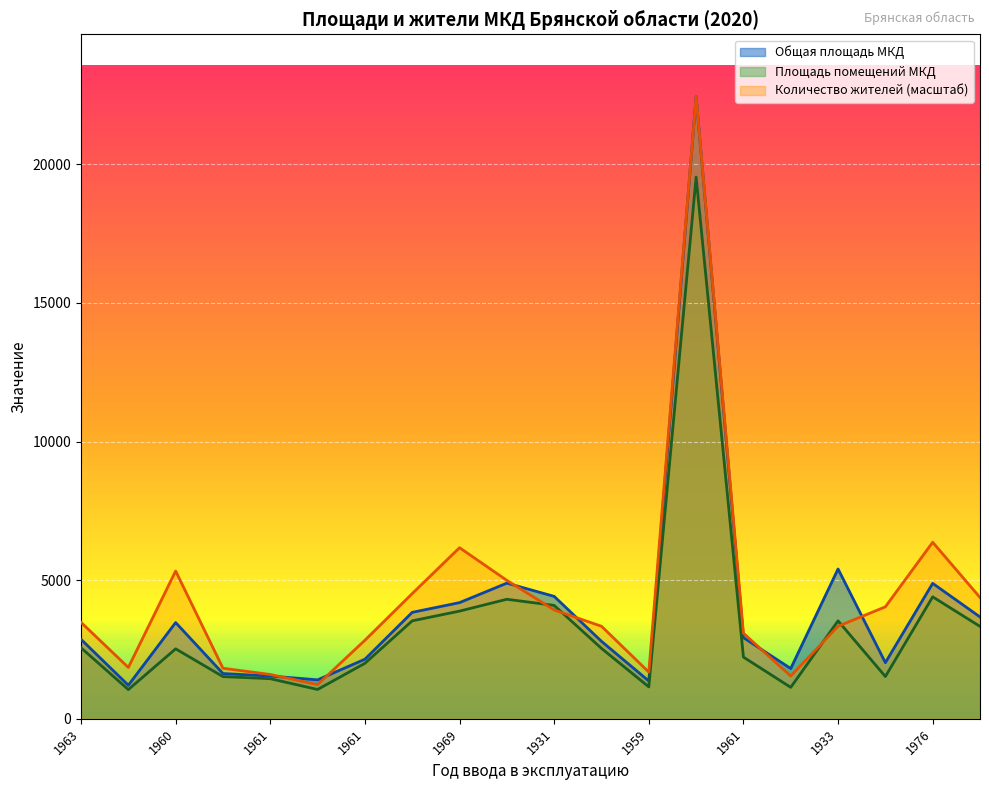

Which series has the largest total across all categories?

Количество жителей (масштаб)